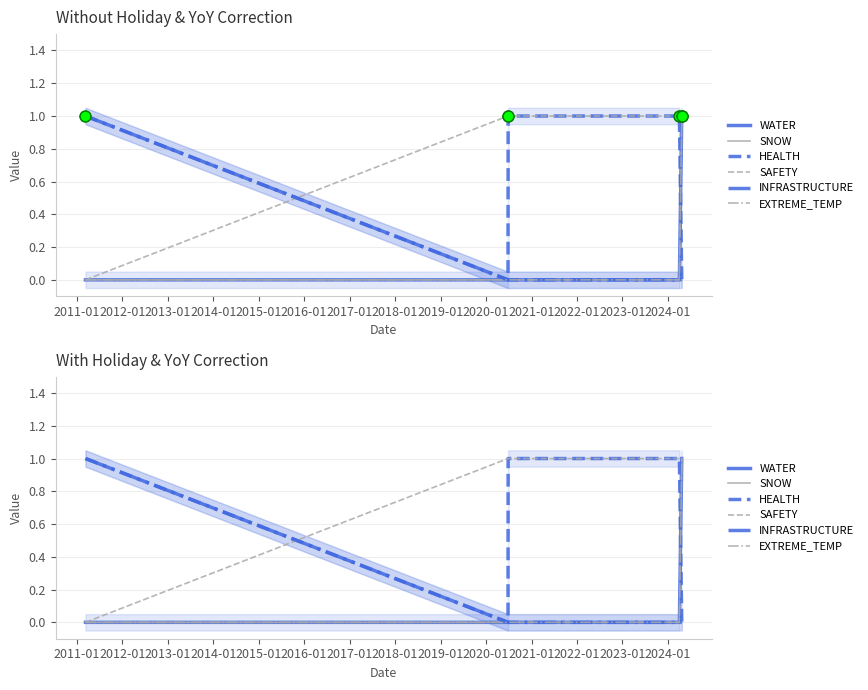

Which series contains the lowest Y value?

WATER